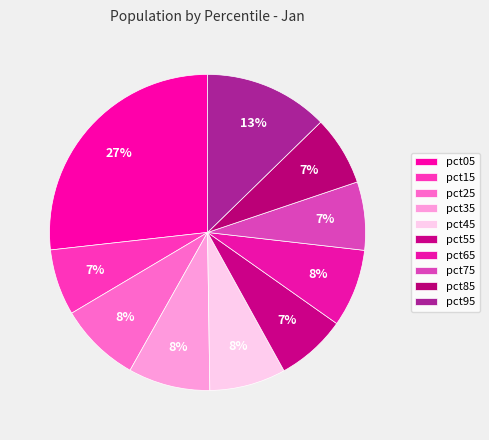

Which category has the biggest portion of the pie?

pct05